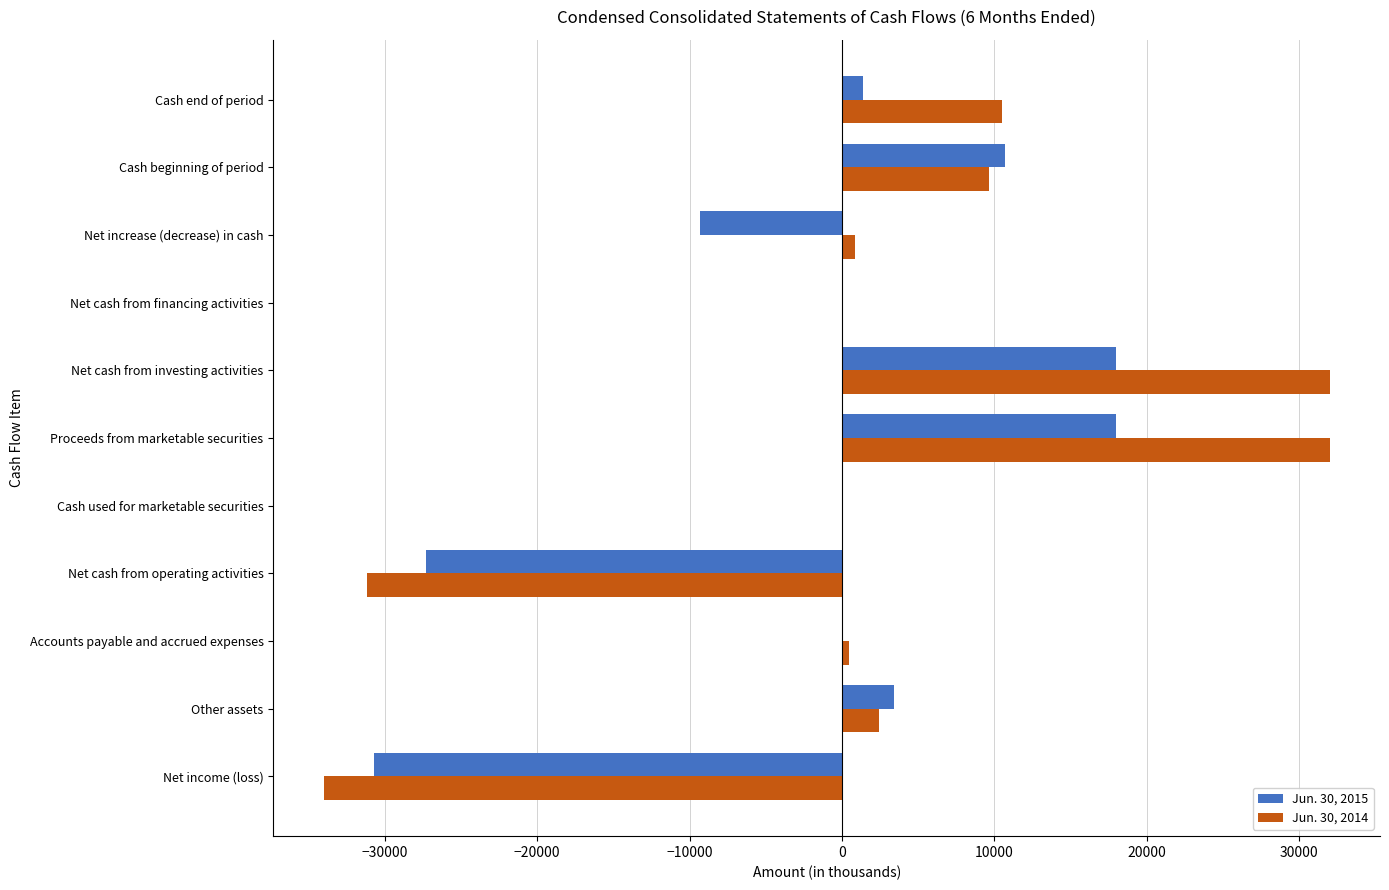

The value of Jun. 30, 2015 at Proceeds from marketable securities is 18000. True or false?

True